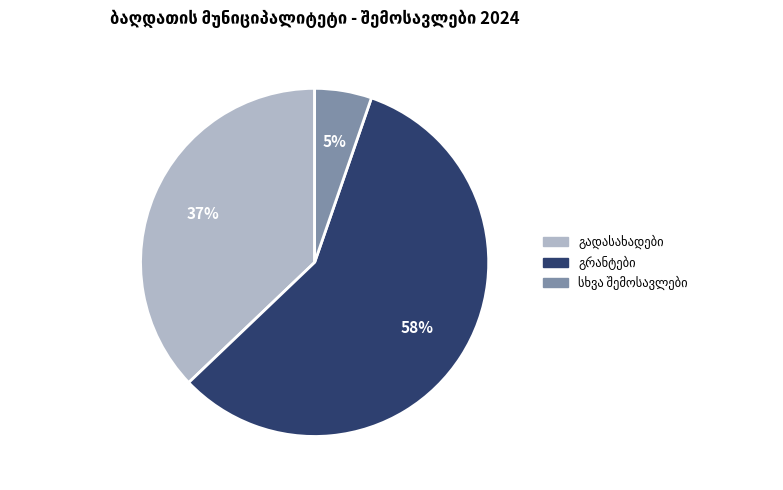

How many slices are in this pie chart?

3